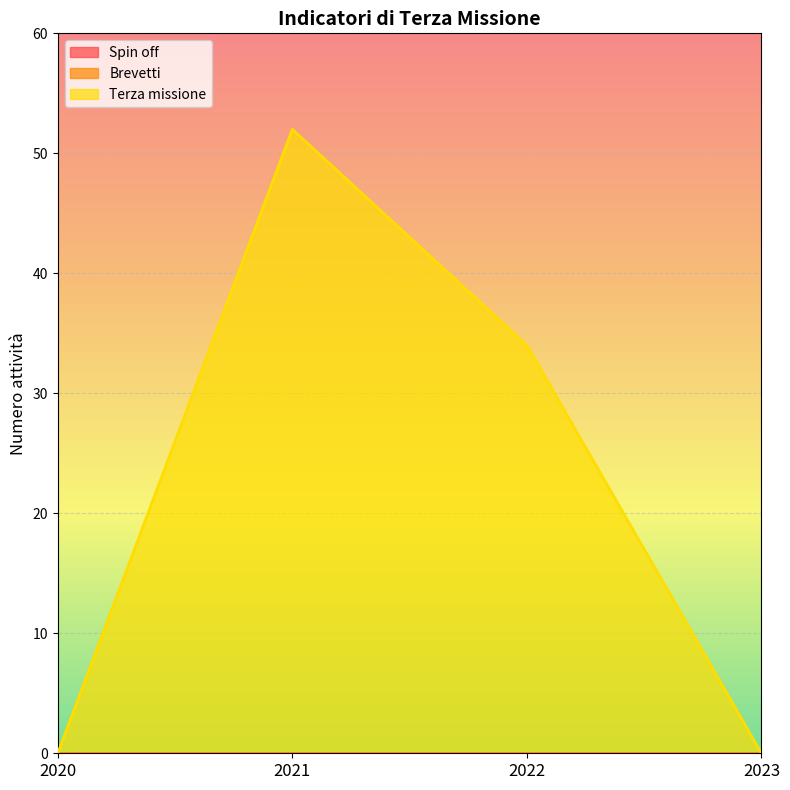

Rank the series at 2021 from lowest to highest value.

Spin off, Brevetti, Terza missione